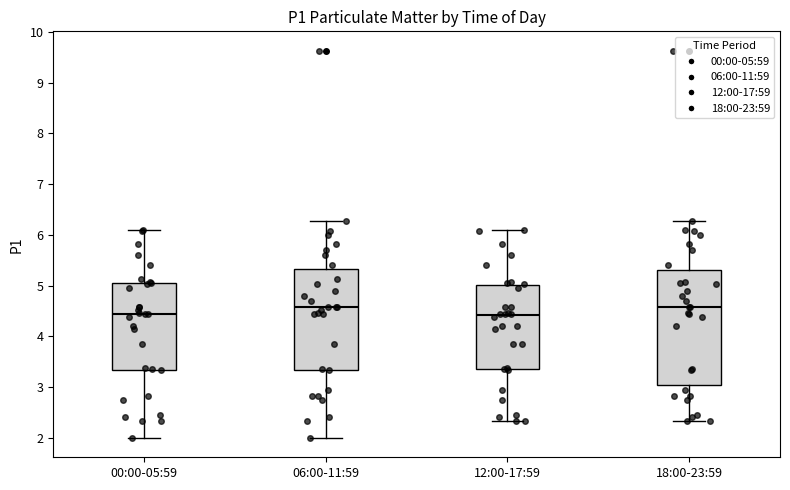

Where does the median line of the box for 00:00-05:59 sit on the y-axis? The values are not printed on the chart, so give them approximately, as read against the axis.

4.5